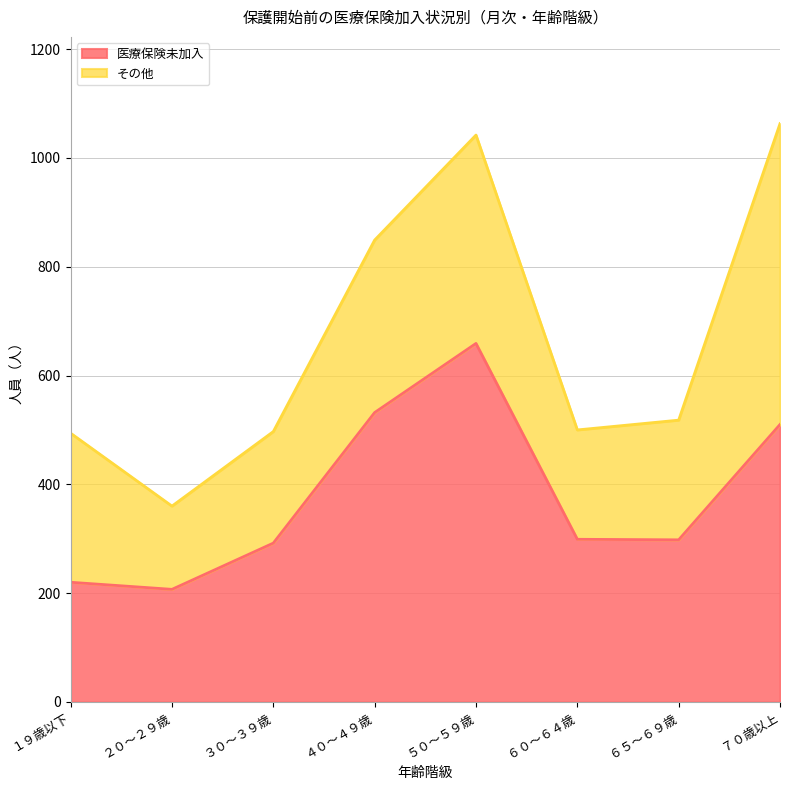

Which category has the highest value across all series?

５０～５９歳